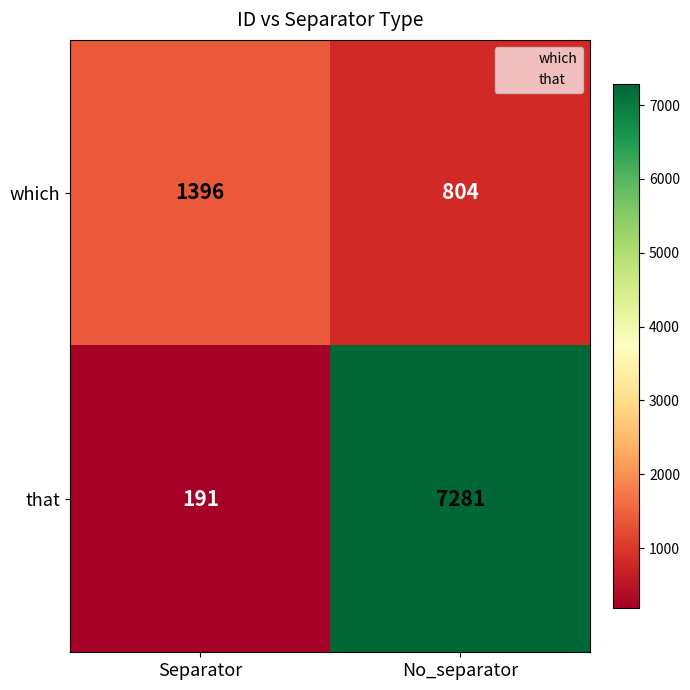

Which series has the largest total across all categories?

that